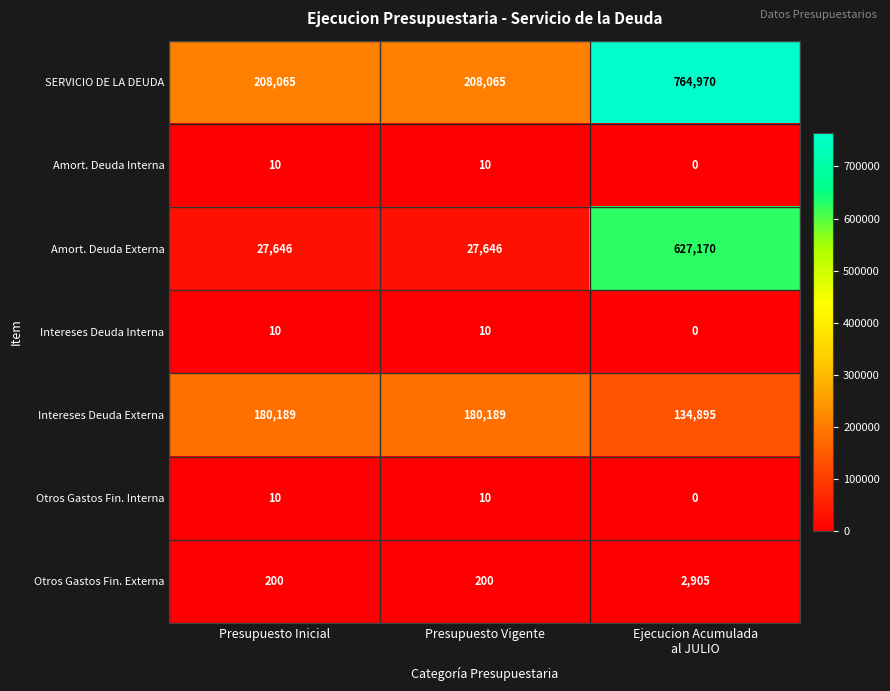

What is the total value across all series at Ejecucion Acumulada
al JULIO?

1529940